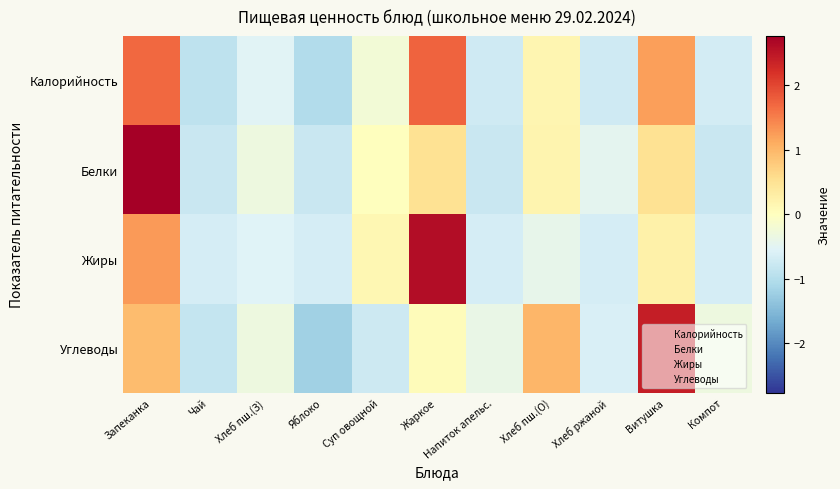

Rank the series by their maximum value, from lowest to highest.

Калорийность, Углеводы, Жиры, Белки